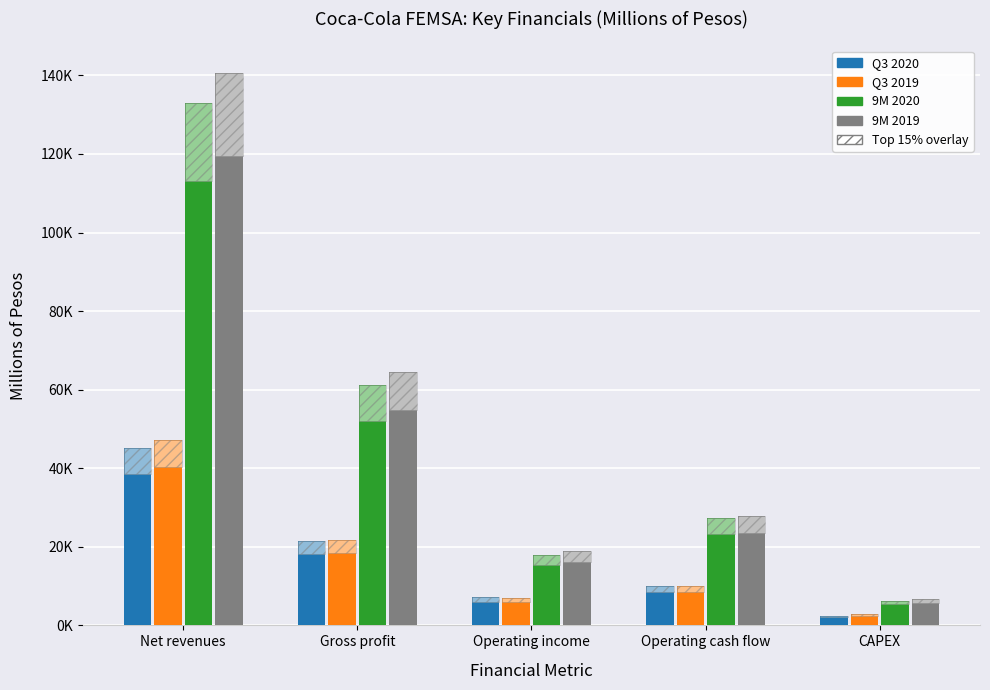

How many bars are there in total?

20